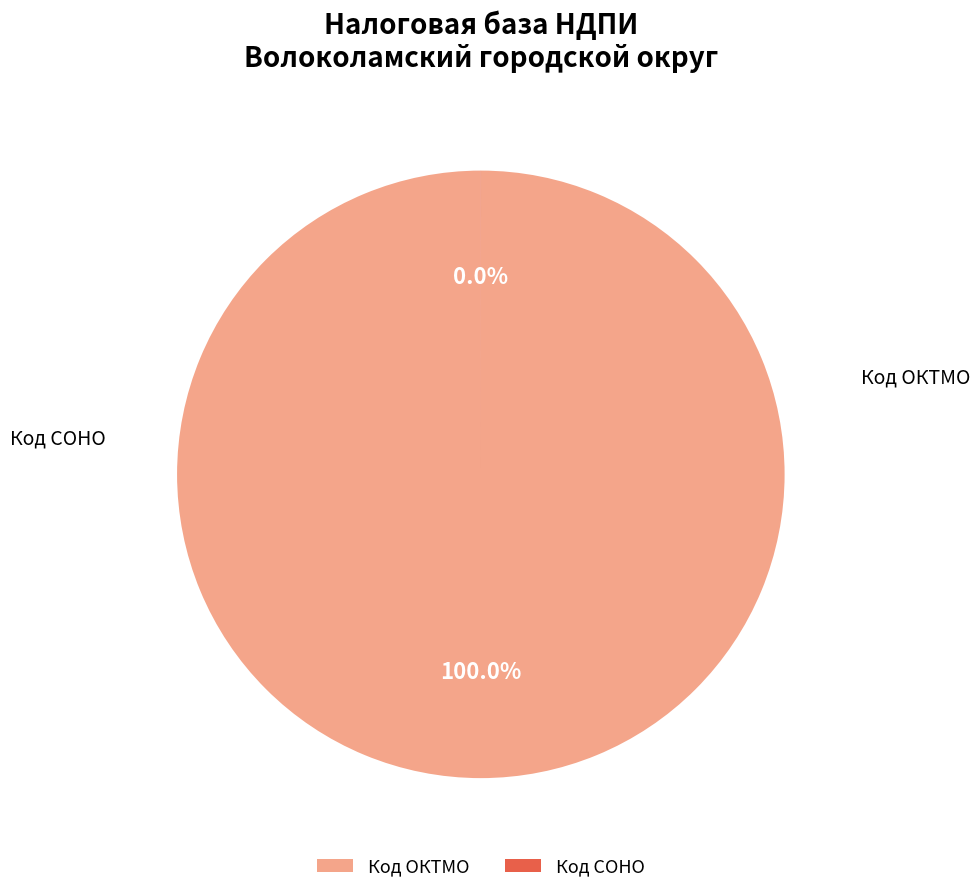

Which category has the biggest portion of the pie?

Код ОКТМО